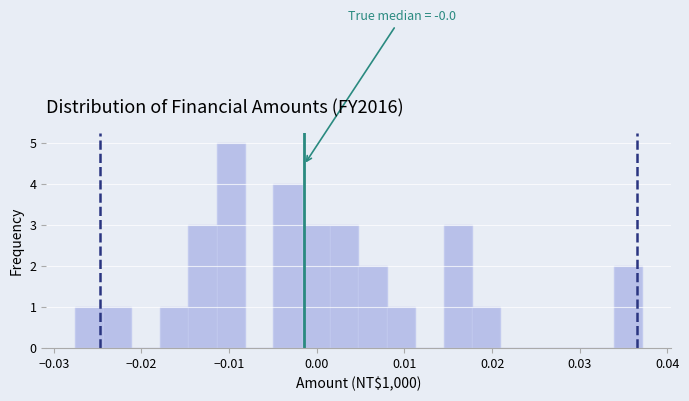

Around what value on the x-axis is the tallest bar? Give the approximate position of its centre, as read against the axis.

-0.010